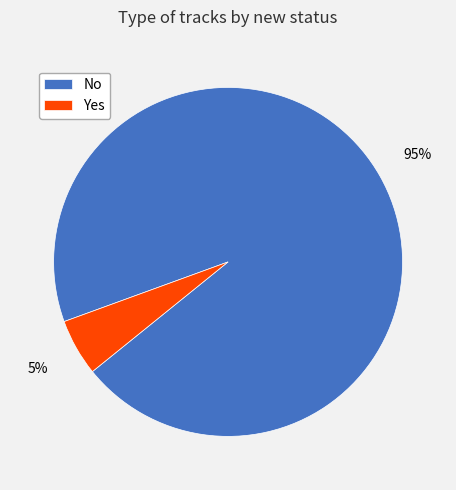

How many slices are in this pie chart?

2